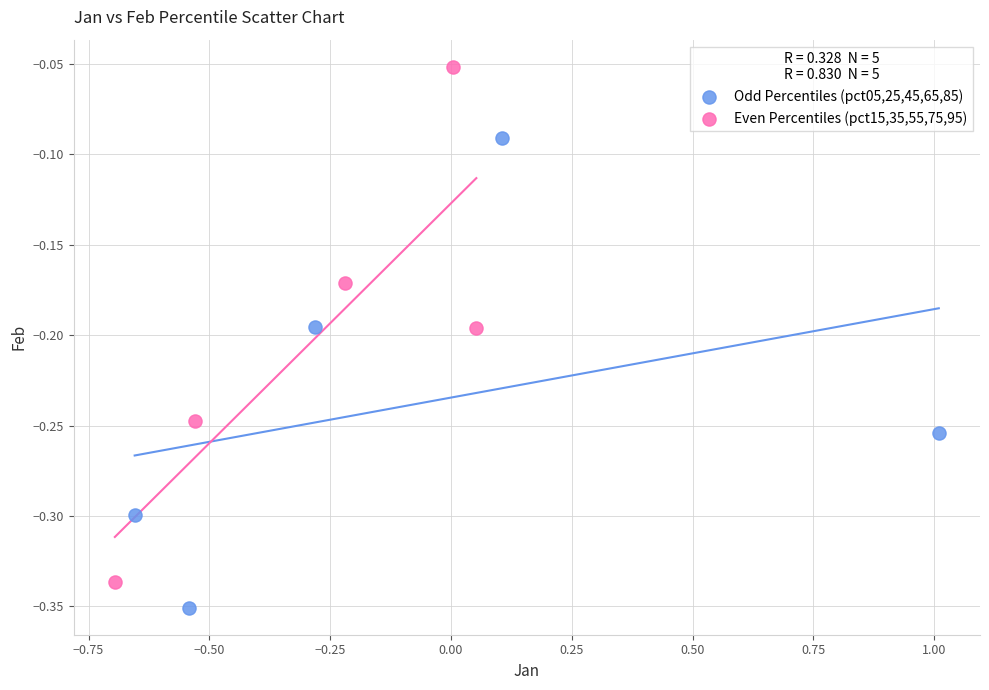

Which series contains the lowest Y value?

Odd Percentiles (pct05,25,45,65,85)